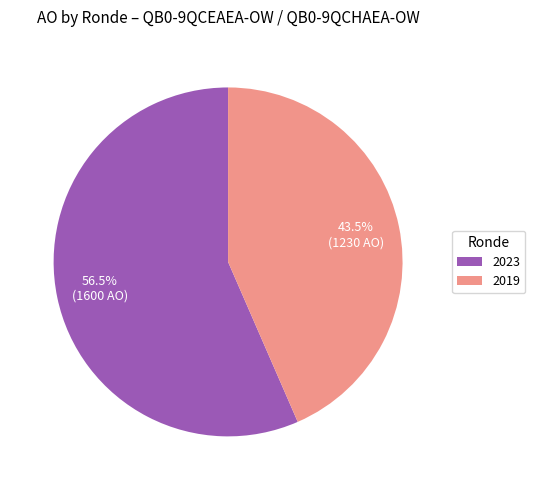

What is the majority slice?

2023